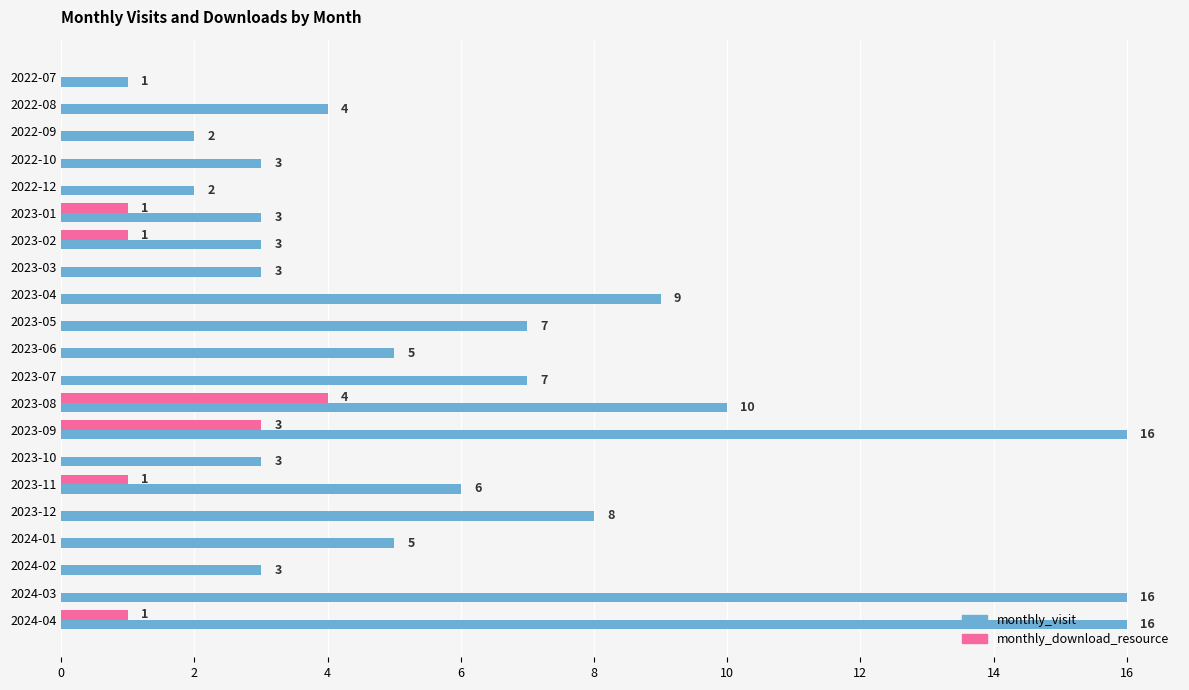

What is the sum of all monthly_visit values?

132